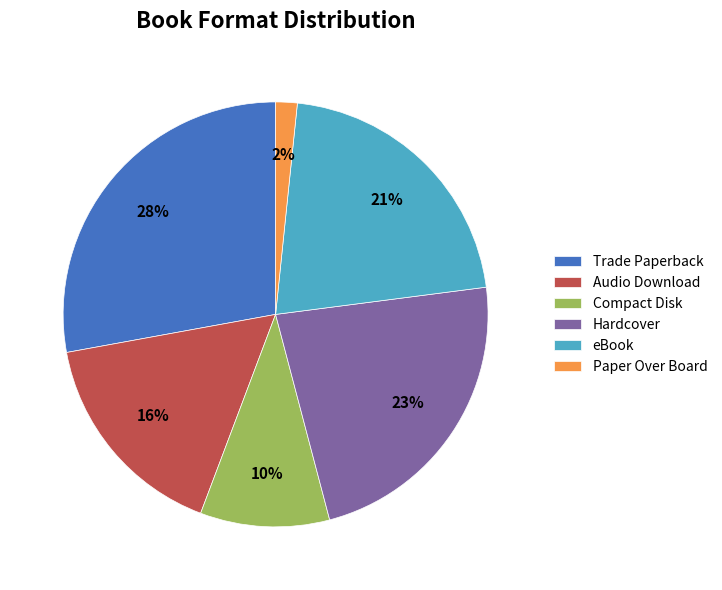

Which category has the smallest portion of the pie?

Paper Over Board